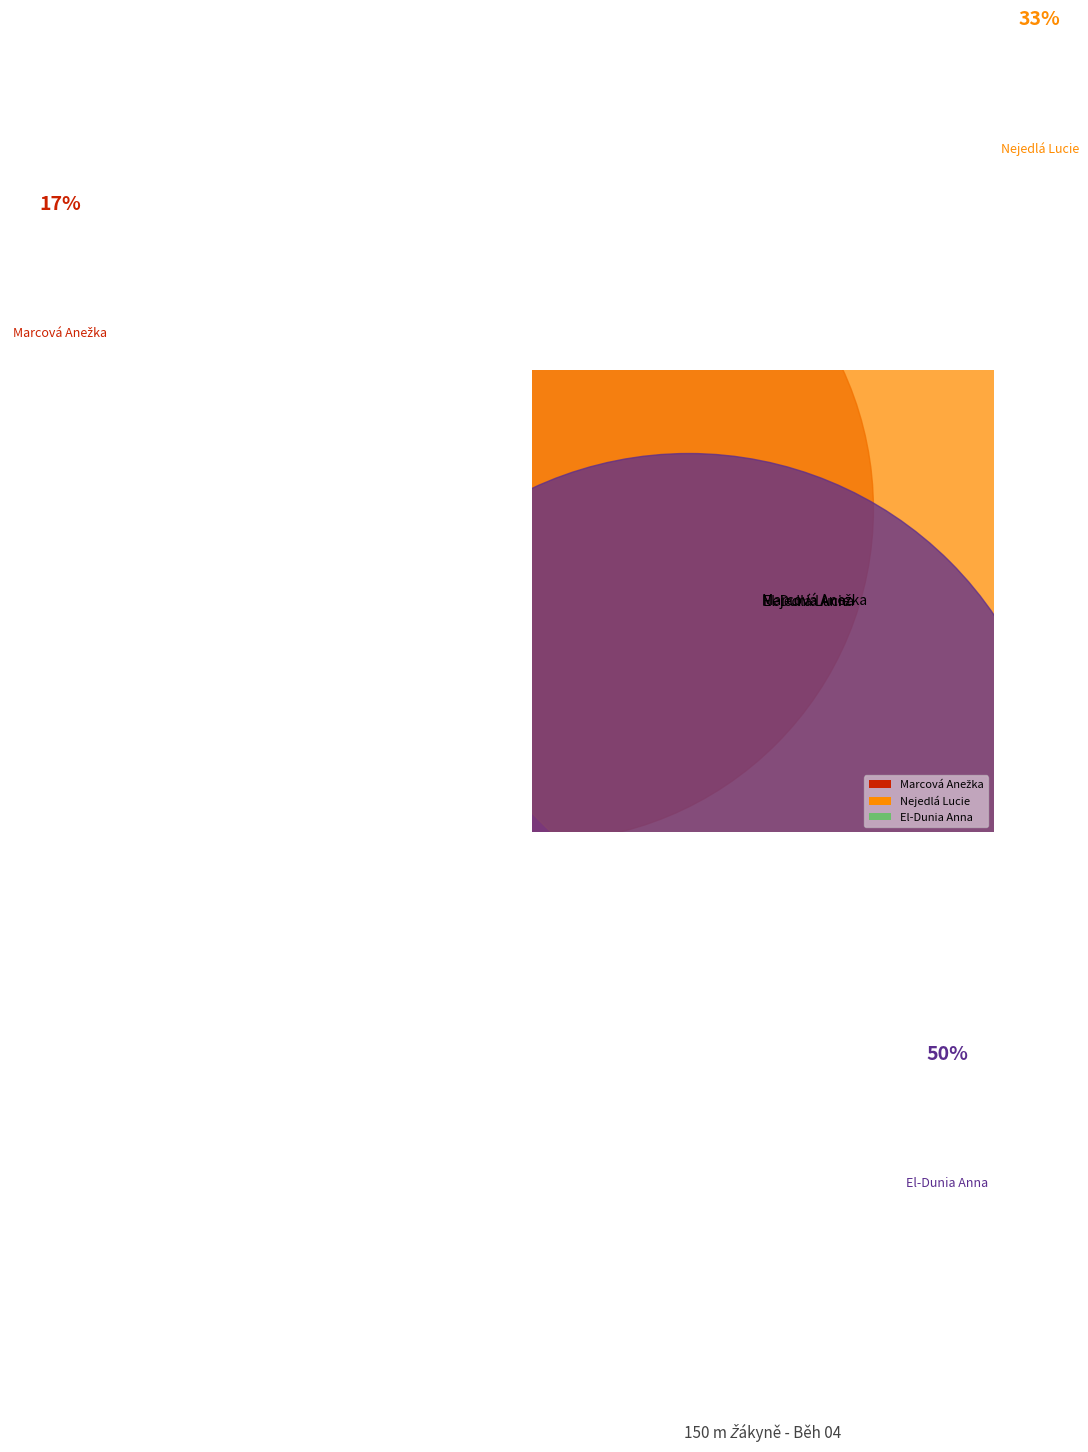

Does any single category account for the majority?

No